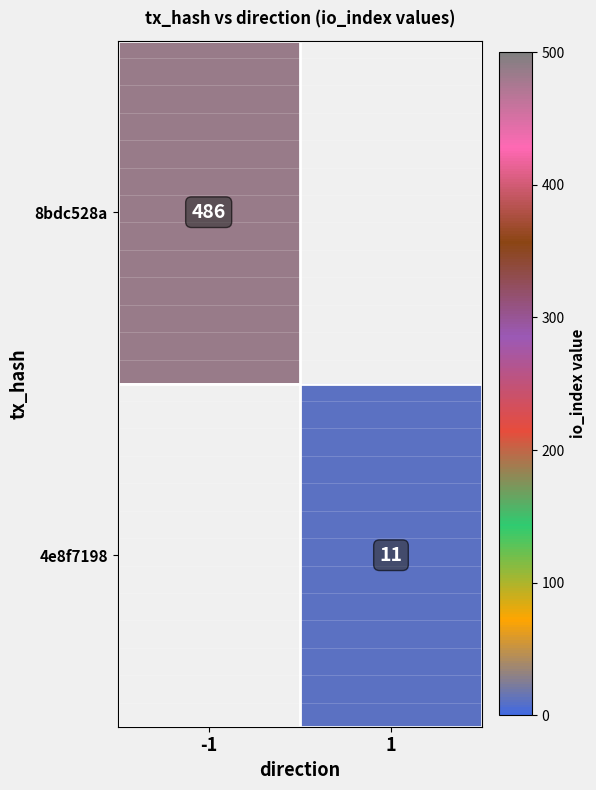

Is it true that 8bdc528a equals 486 at -1?

True